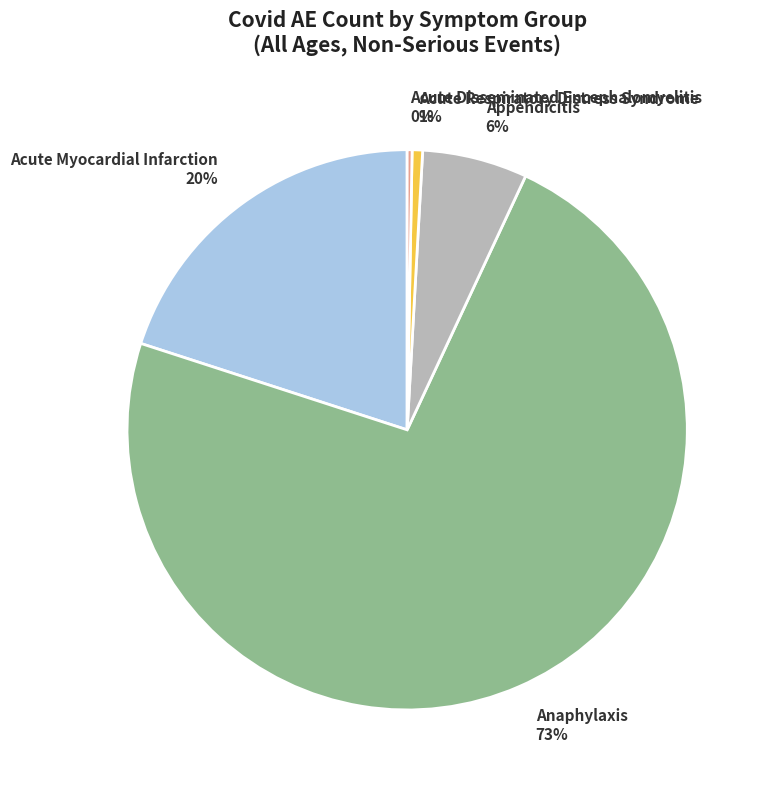

Is there a majority slice in this chart?

Yes